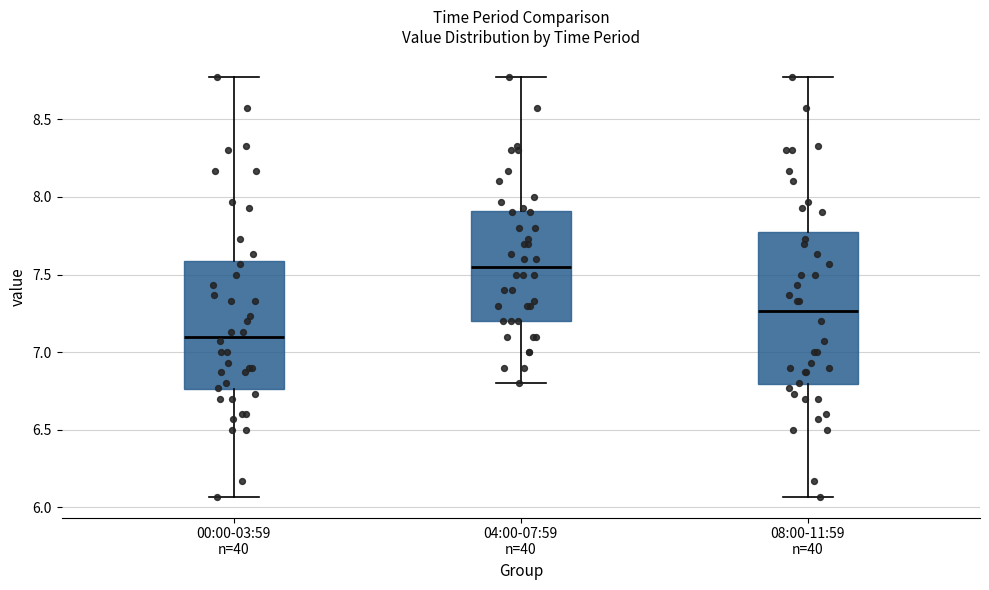

Where does the upper whisker of the box for 00:00-03:59 n=40 end on the y-axis? The values are not printed on the chart, so give them approximately, as read against the axis.

8.75